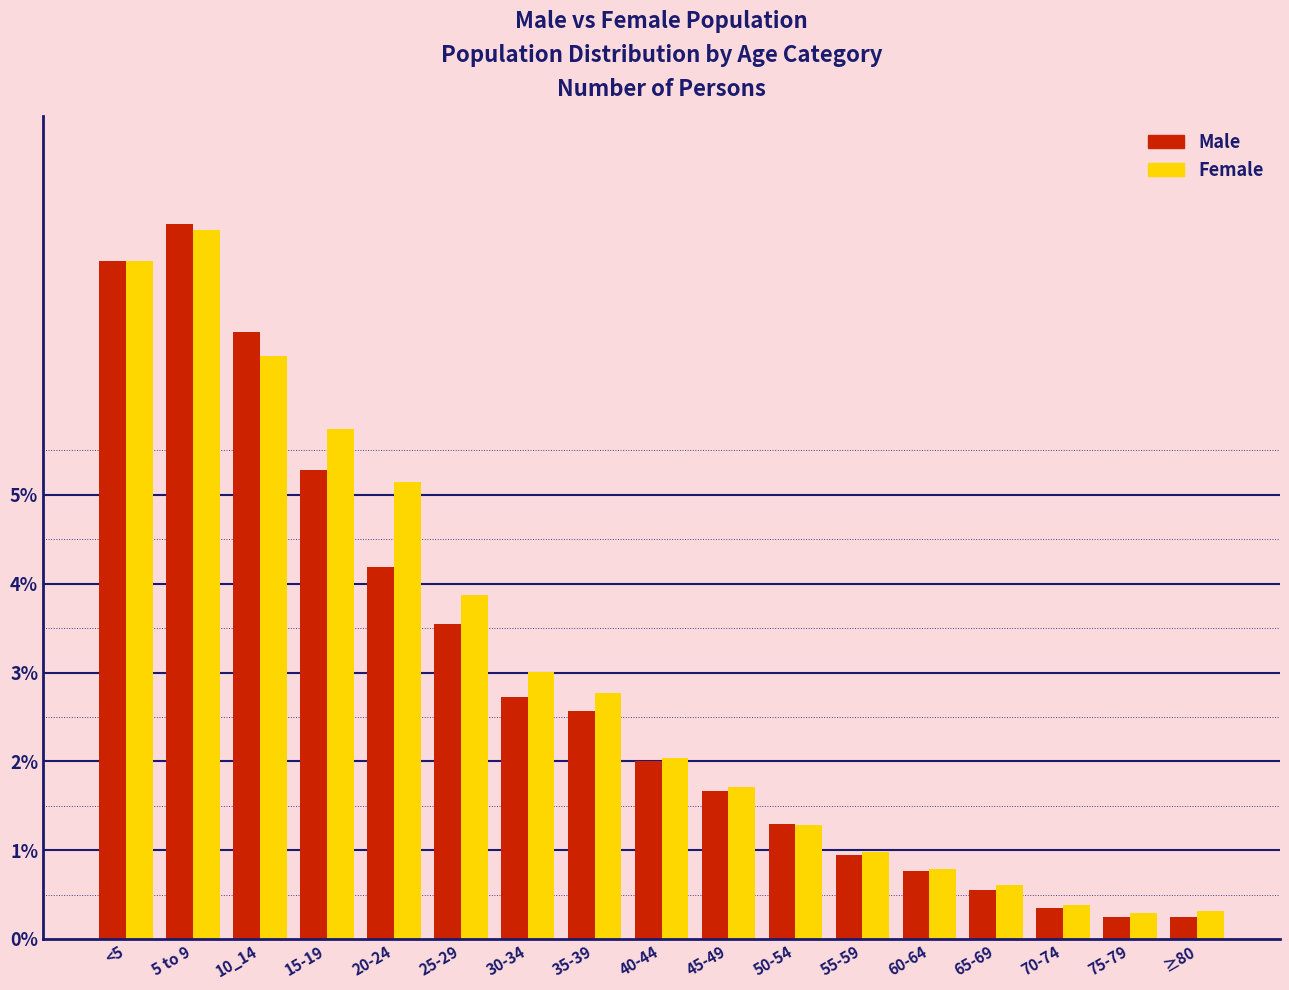

At which category is the sum across all series the highest?

5 to 9